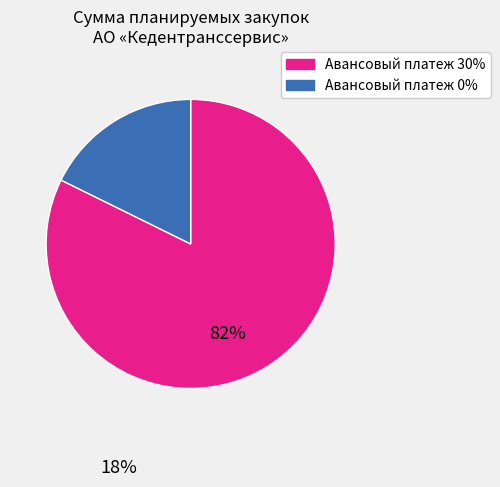

Is there a majority slice in this chart?

Yes